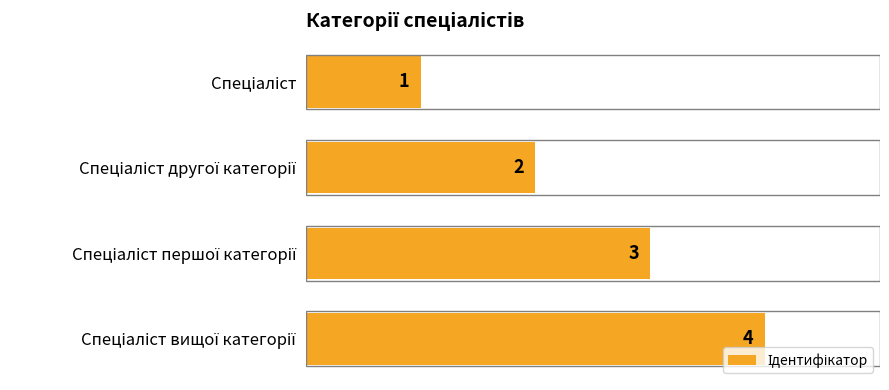

What is the value of the 4th bar from the top?

4